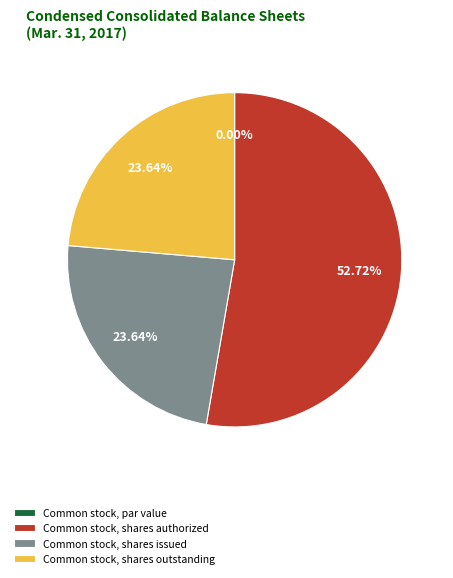

How much of the chart is everything except Common stock, shares issued?

76.4%